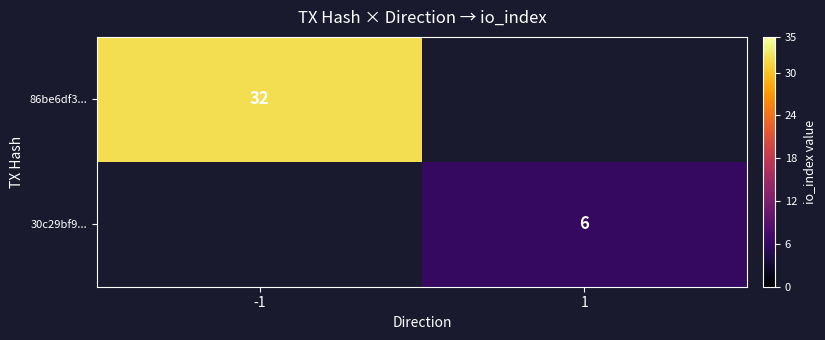

The 30c29bf9... series shows 1.3 at 1. True or false?

False